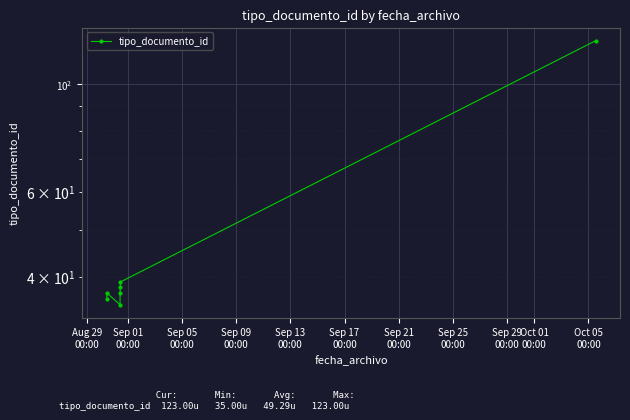

Where is the first local maximum?

Sep 01
00:00